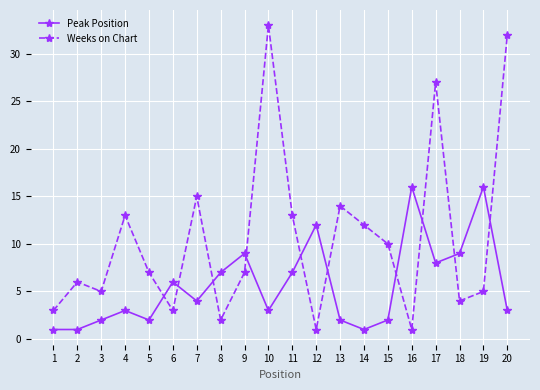

What is the sum of the Weeks on Chart values at 14 and 3?

17